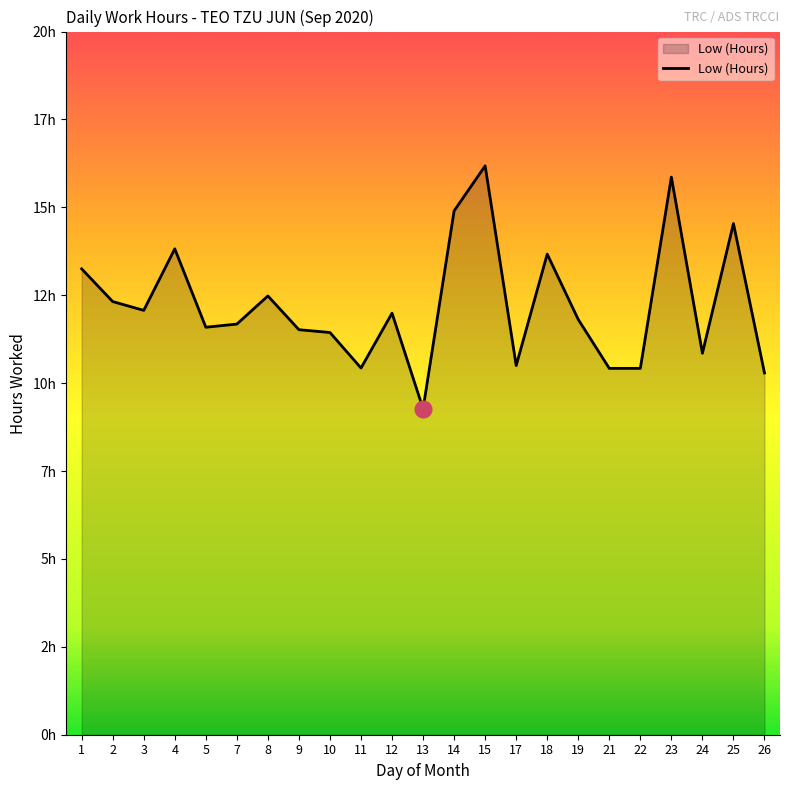

Reading left to right, list all the values displayed in this chart.

1=13.2	2=12.3	3=12.1	4=13.8	5=11.6	7=11.7	8=12.5	9=11.5	10=11.4	11=10.4	12=12.0	13=9.3	14=14.9	15=16.2	17=10.5	18=13.7	19=11.8	21=10.4	22=10.4	23=15.9	24=10.8	25=14.5	26=10.3